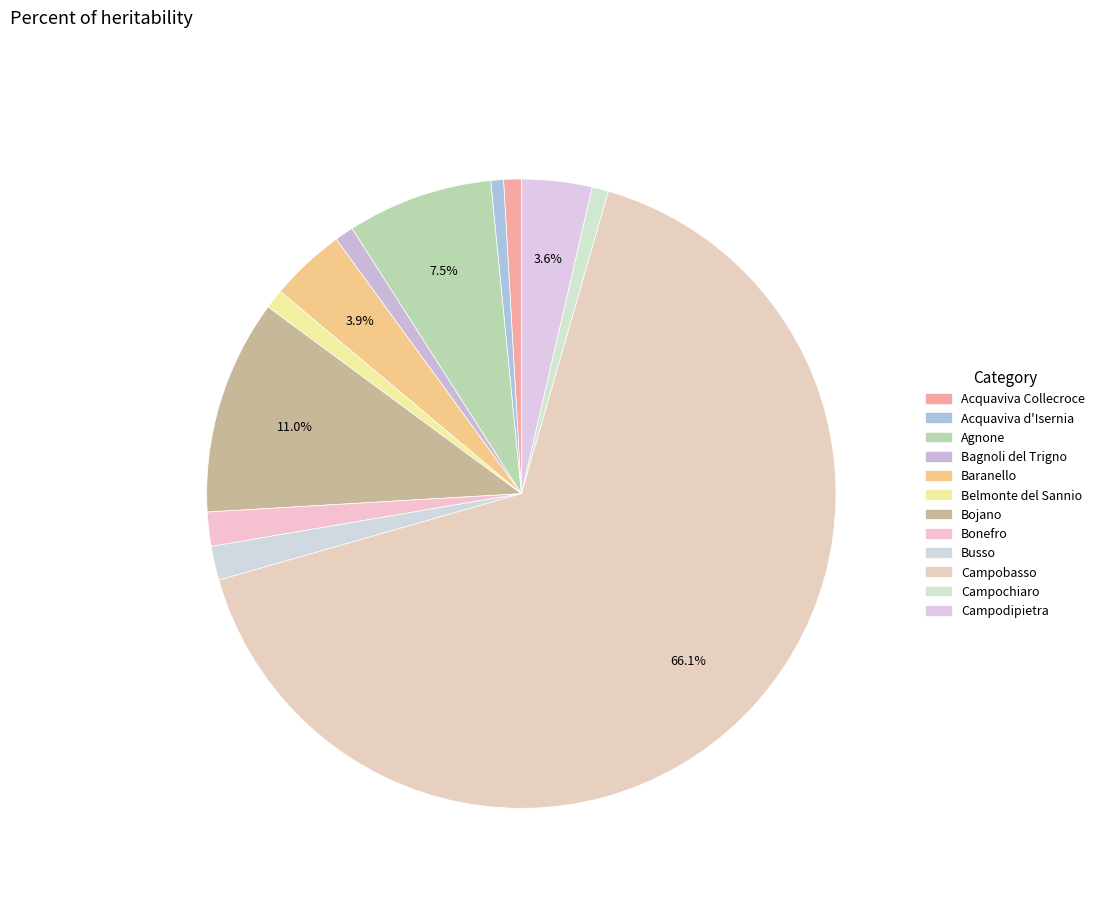

Is it true that Campobasso is 76% of the pie?

False